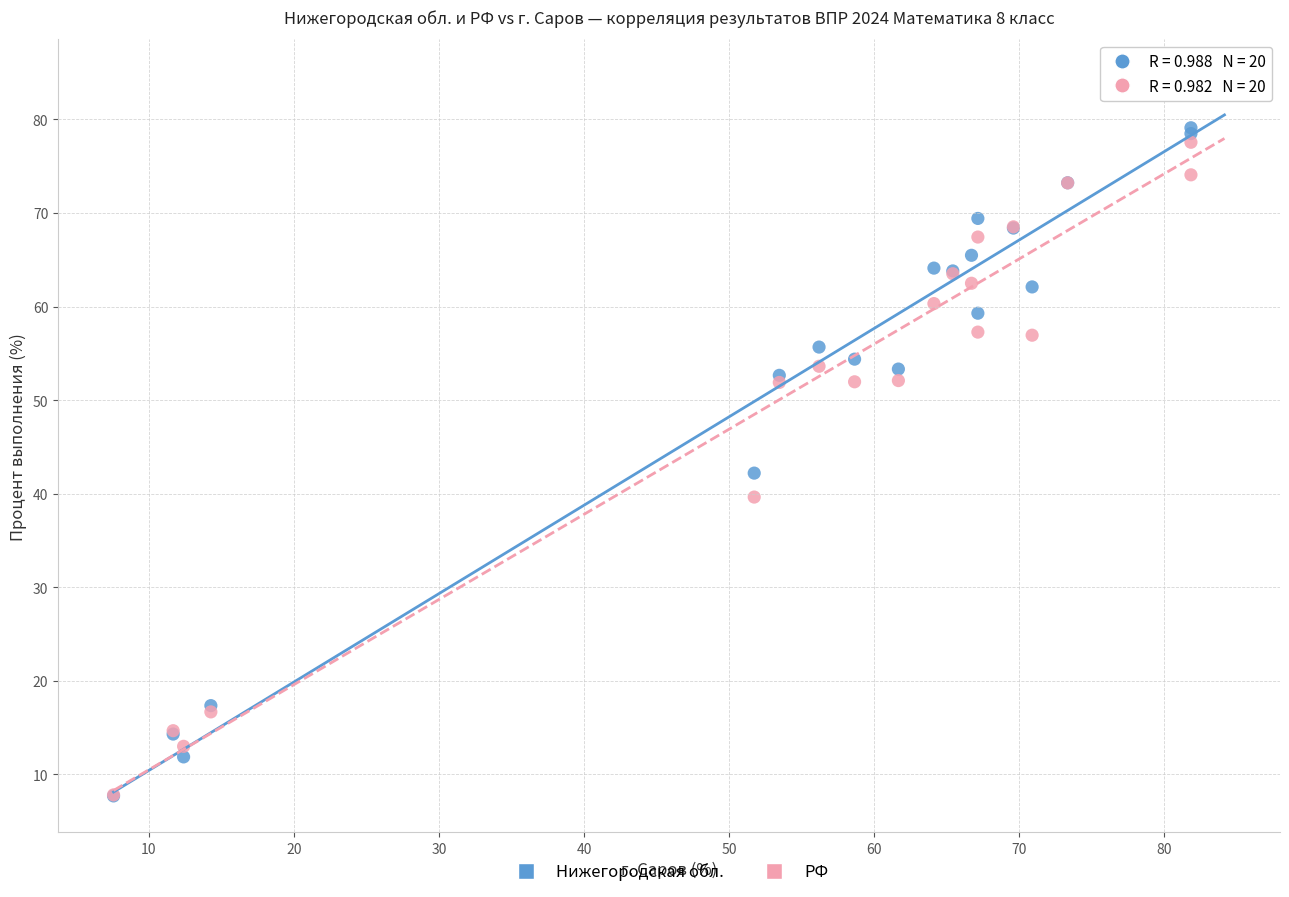

Across all series, what Y value is closest to 46?

42.2